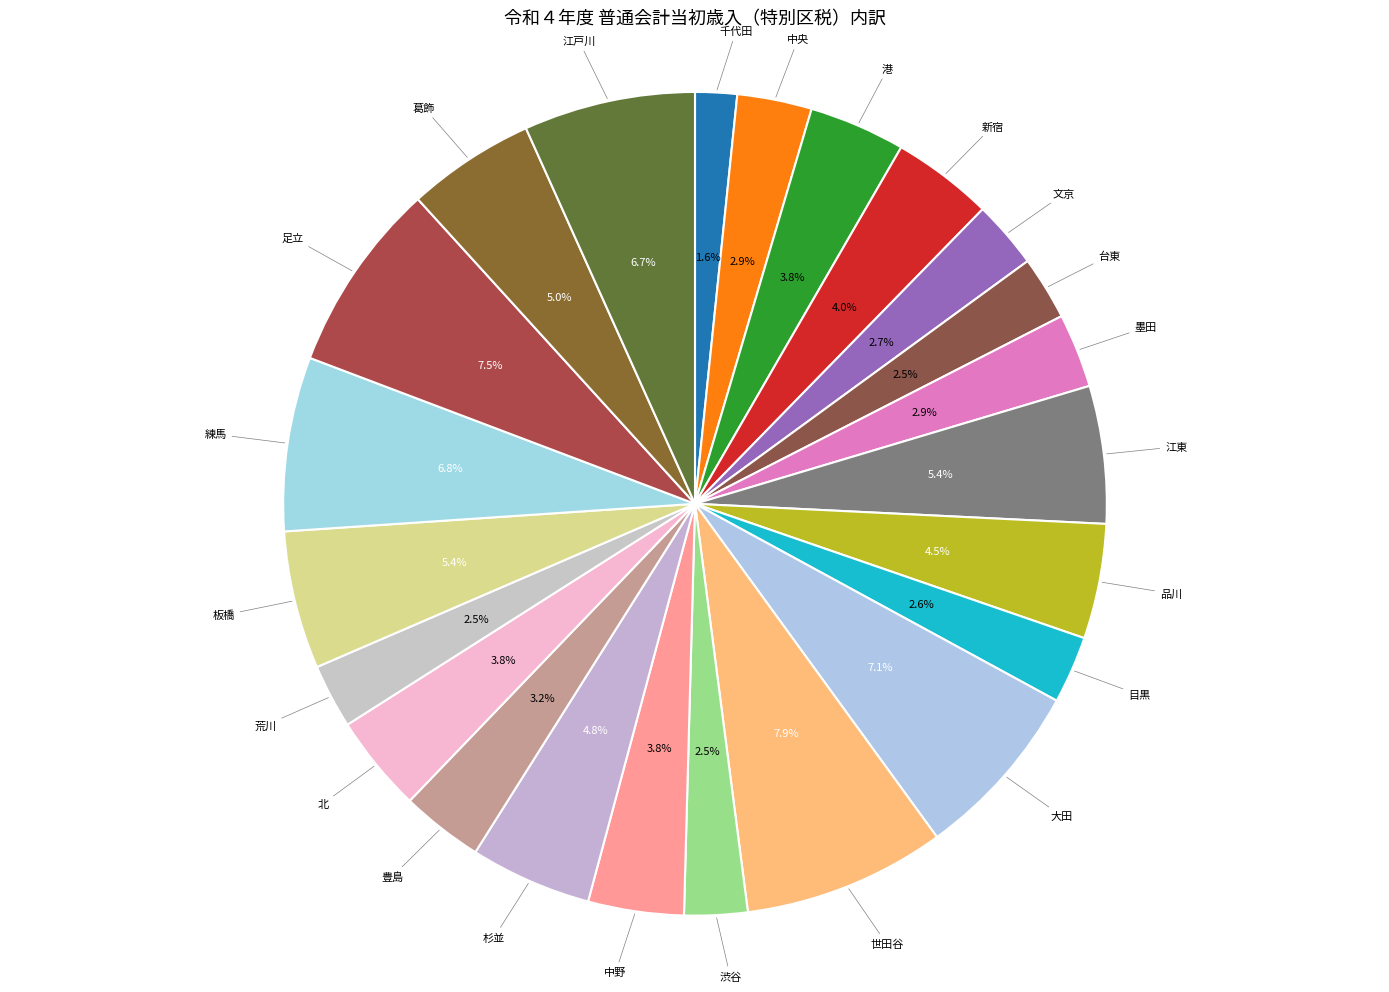

Is there a majority slice in this chart?

No